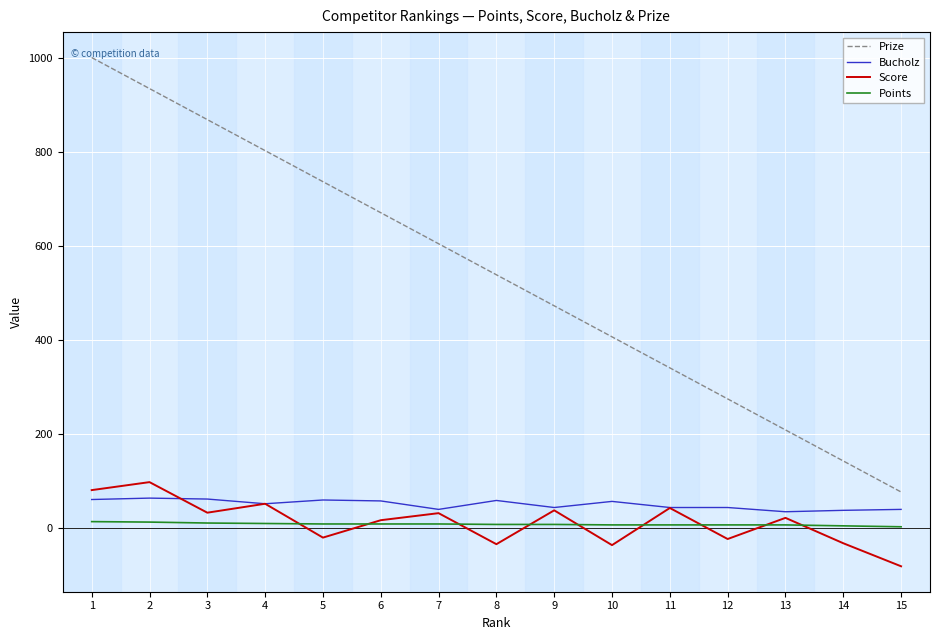

Which series has the largest range (max minus min)?

Prize